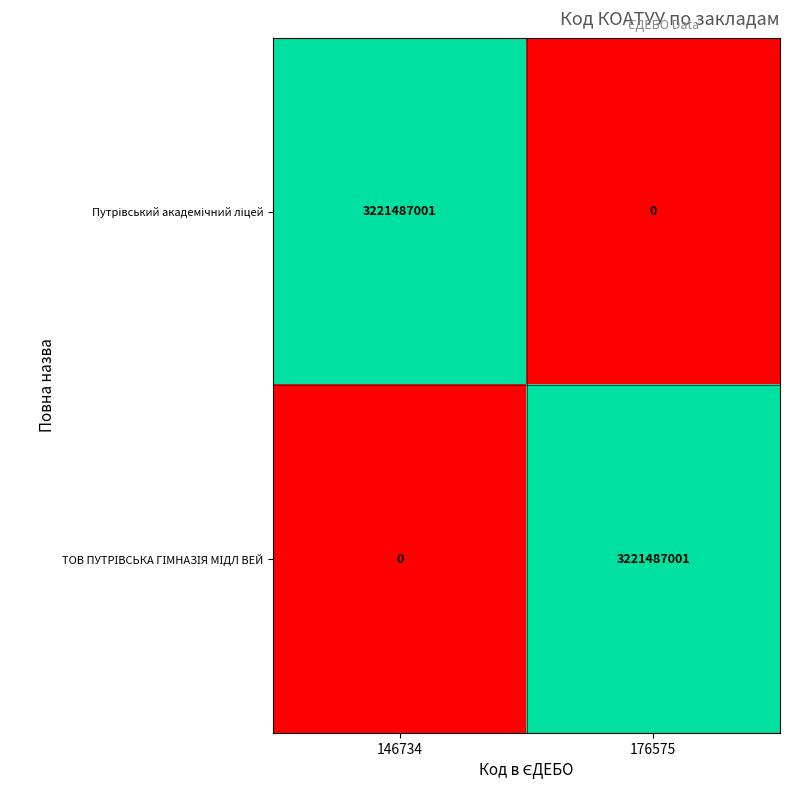

What is the total value across all series at 176575?

3221487001